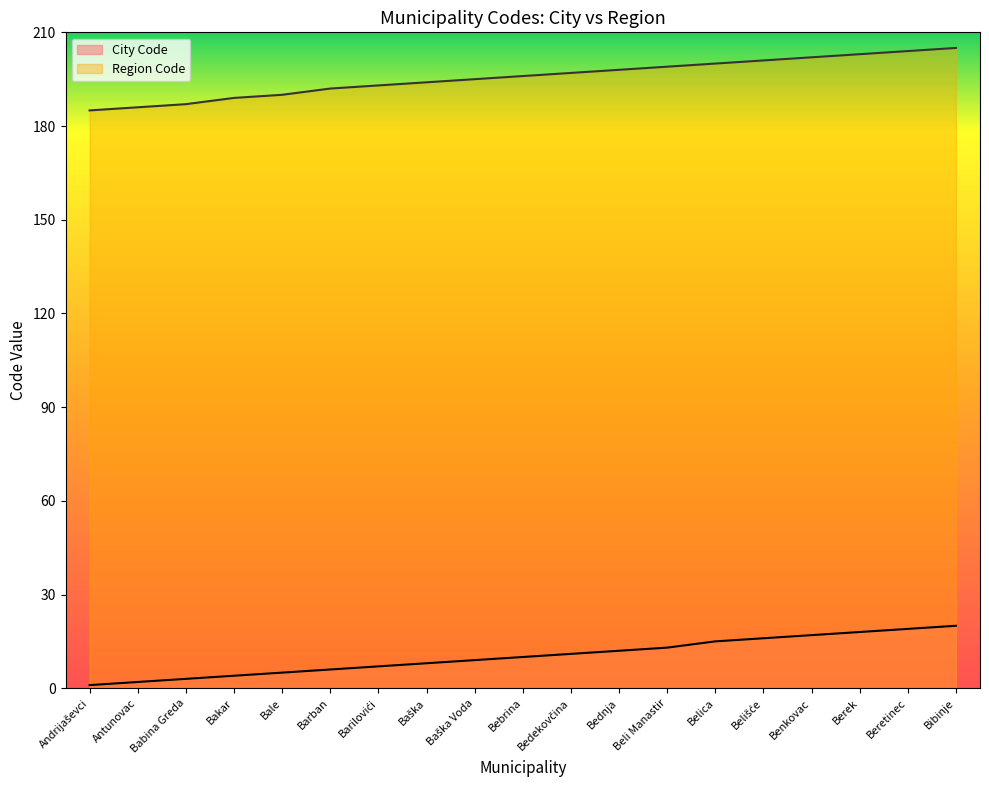

What is the difference between the maximum and second lowest values in the City Code series?

18